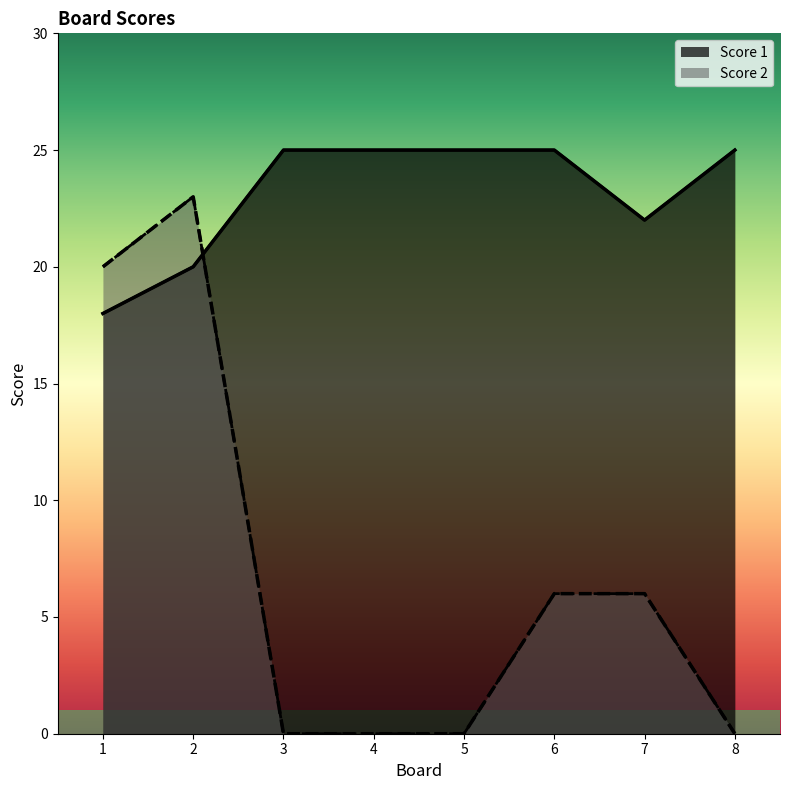

The Score 2 series shows 20 at 1. True or false?

True